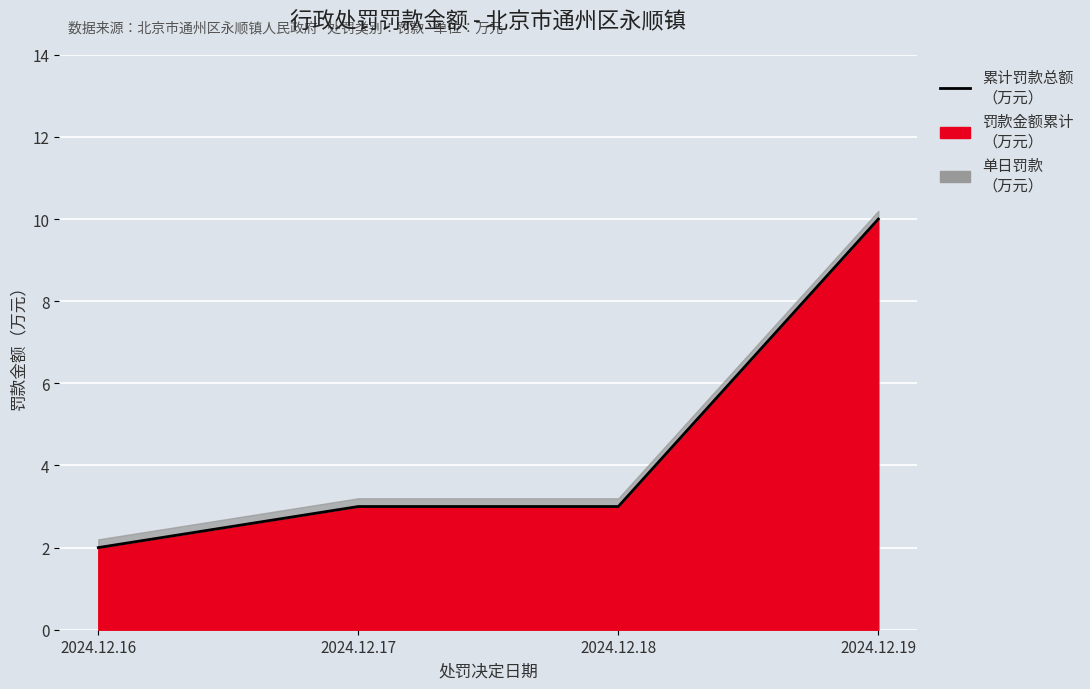

True or false: the data has more than 0 interior local peaks.

False